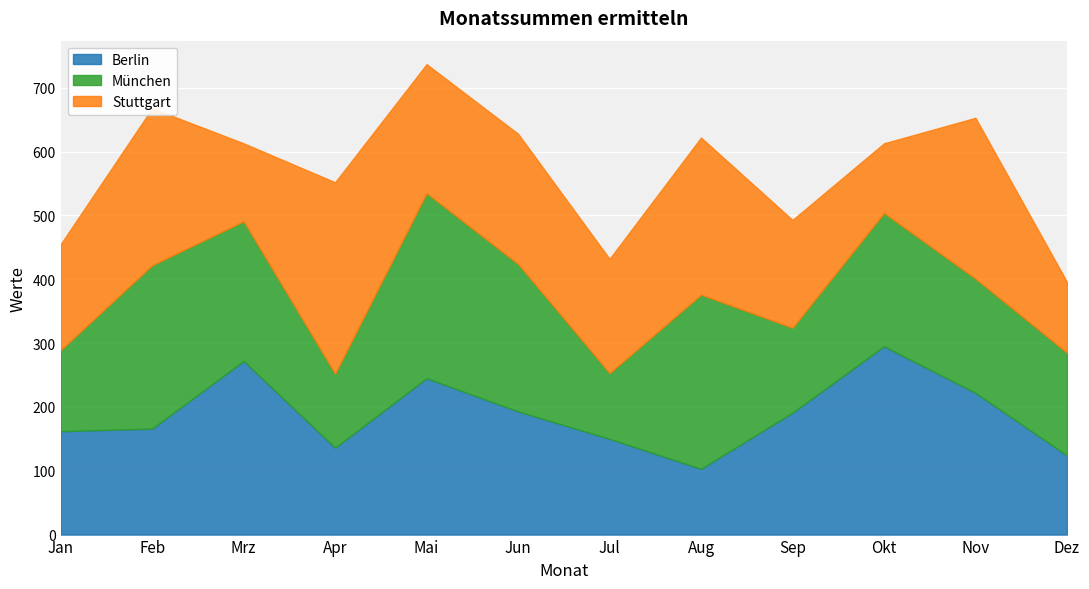

What is the value of the Stuttgart point at the 1st from the left?

166